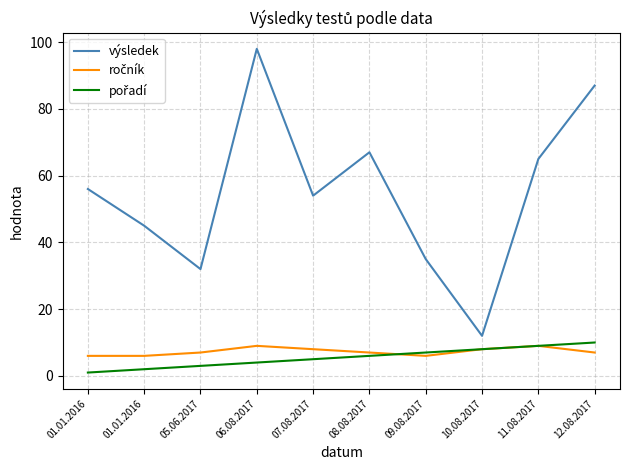

How many lines are shown in the chart?

3